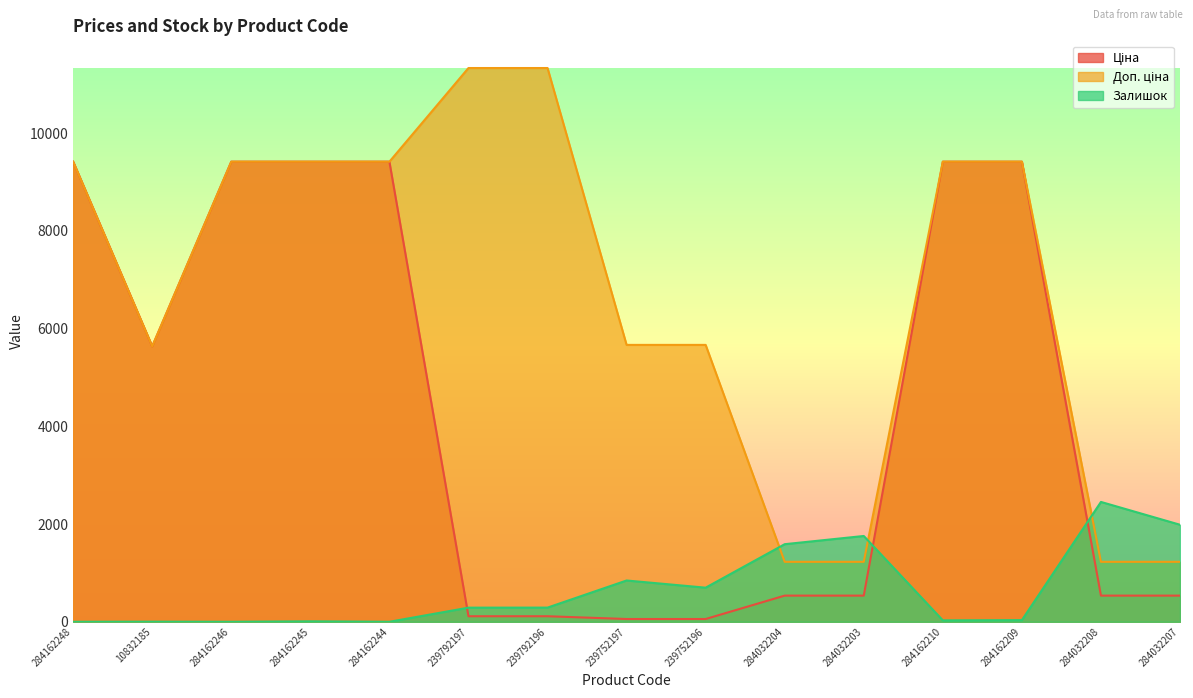

The value of Залишок at 284032204 is 2385.2. True or false?

False